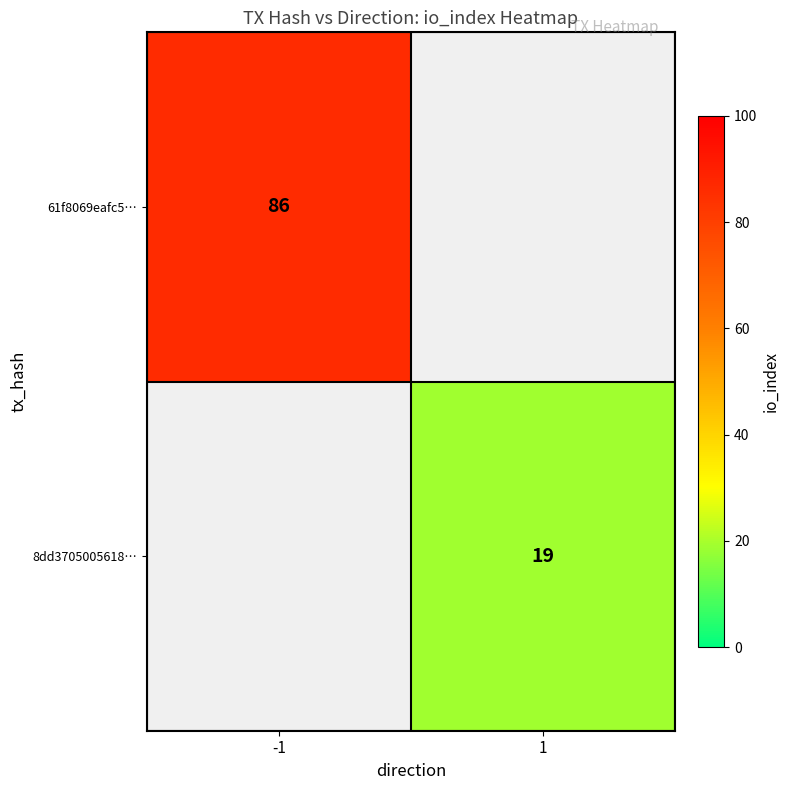

Is the value of 8dd3705005618… at 1 greater than the value of 61f8069eafc5… at -1?

No